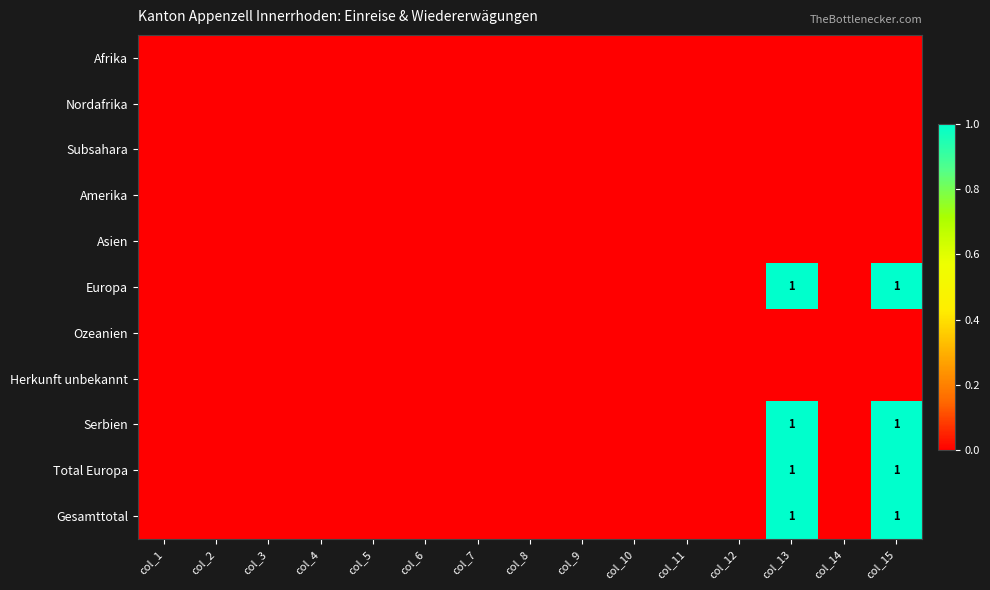

The Europa series shows 1 at col_15. True or false?

True